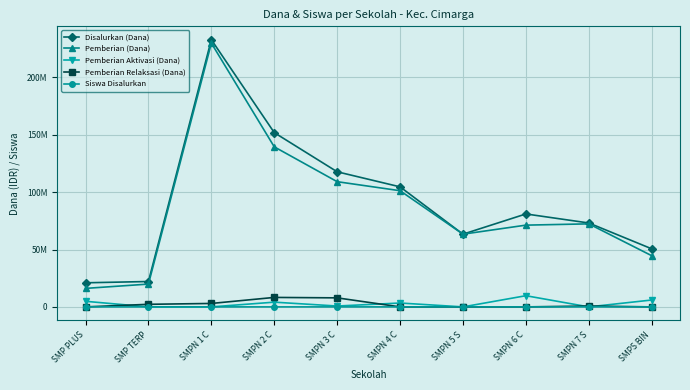

Is it true that Pemberian (Dana) equals 31216767 at SMPN 7 S?

False